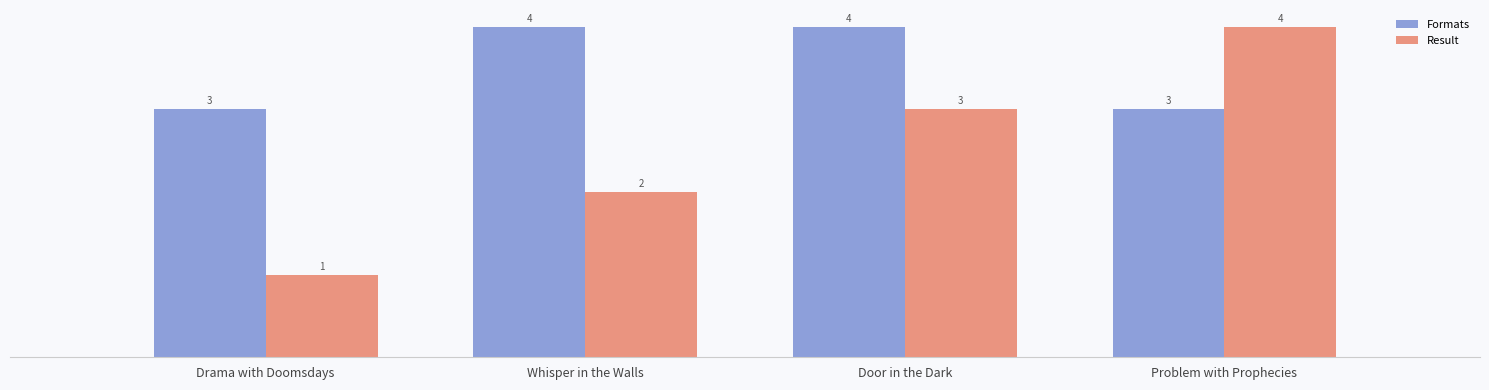

Rank the series by their average value, from highest to lowest.

Formats, Result